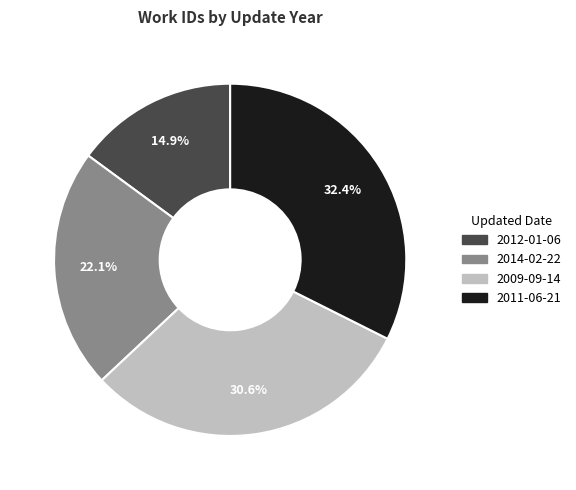

Is the sum of 2012-01-06 and 2014-02-22 greater than half?

No